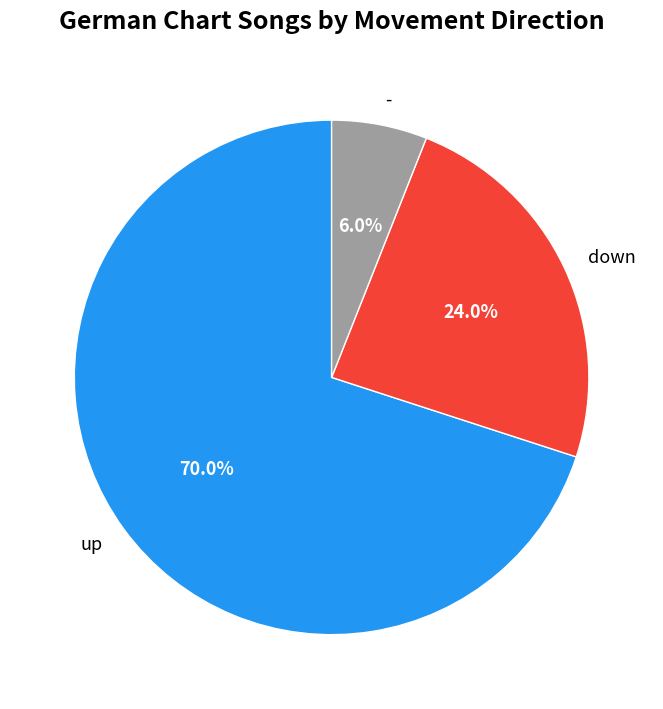

How many slices are in this pie chart?

3